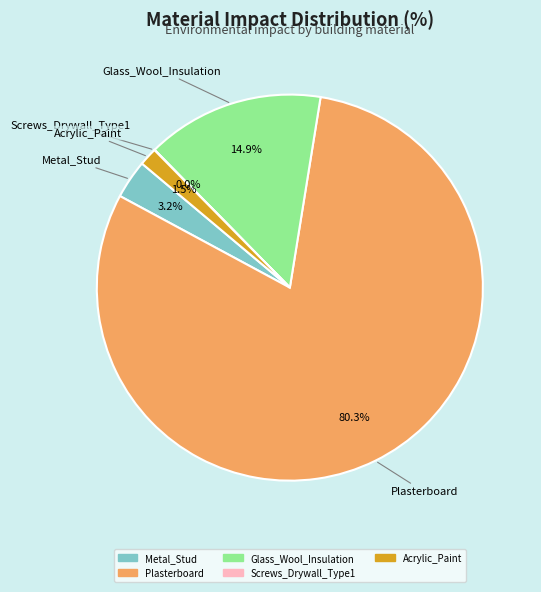

To the nearest percent, what is the difference between the Acrylic_Paint and Metal_Stud slice percentages?

2%